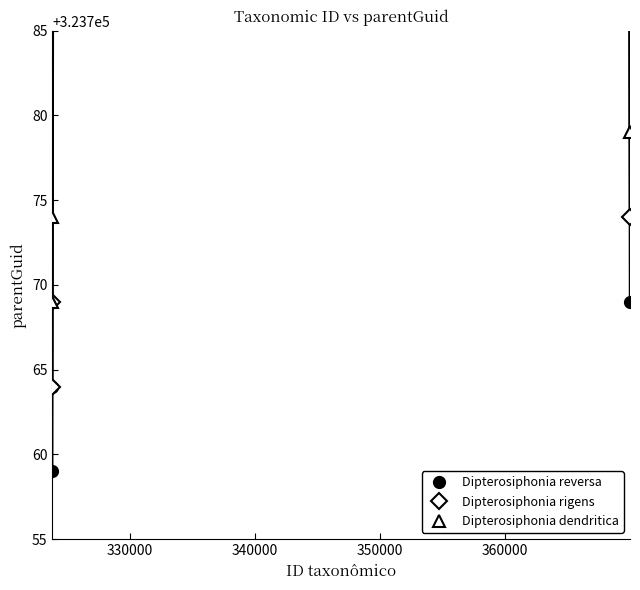

What is the lowest value of the Dipterosiphonia rigens series?

323764